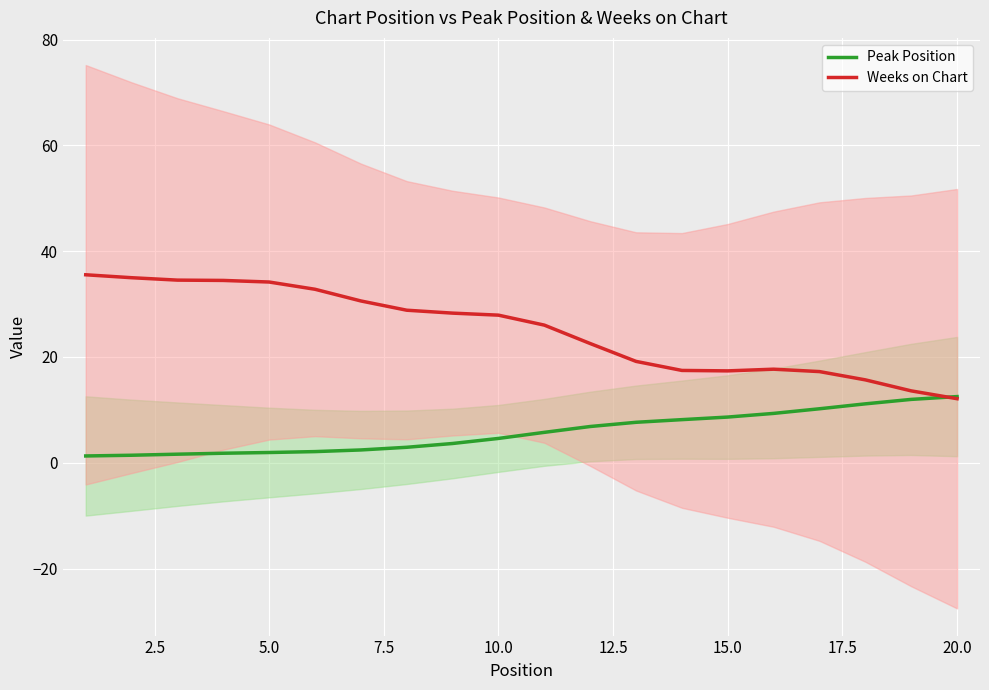

What is the maximum value for Weeks on Chart?

35.5